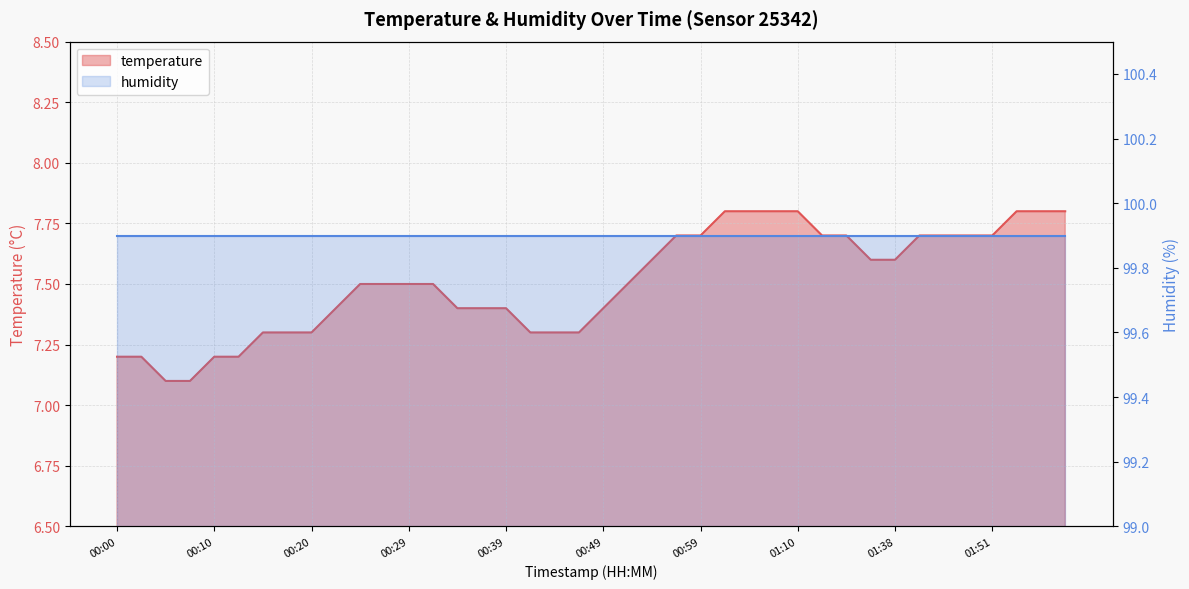

Reading left to right, extract all data points from this chart.

00:00=7.2	00:03=7.2	00:05=7.1	00:08=7.1	00:10=7.2	00:12=7.2	00:15=7.3	00:17=7.3	00:20=7.3	00:22=7.4	00:25=7.5	00:27=7.5	00:29=7.5	00:32=7.5	00:34=7.4	00:37=7.4	00:39=7.4	00:42=7.3	00:44=7.3	00:47=7.3	00:49=7.4	00:52=7.5	00:54=7.6	00:57=7.7	00:59=7.7	01:02=7.8	01:04=7.8	01:07=7.8	01:10=7.8	01:15=7.7	01:18=7.7	01:26=7.6	01:38=7.6	01:44=7.7	01:46=7.7	01:49=7.7	01:51=7.7	01:54=7.8	01:56=7.8	01:59=7.8